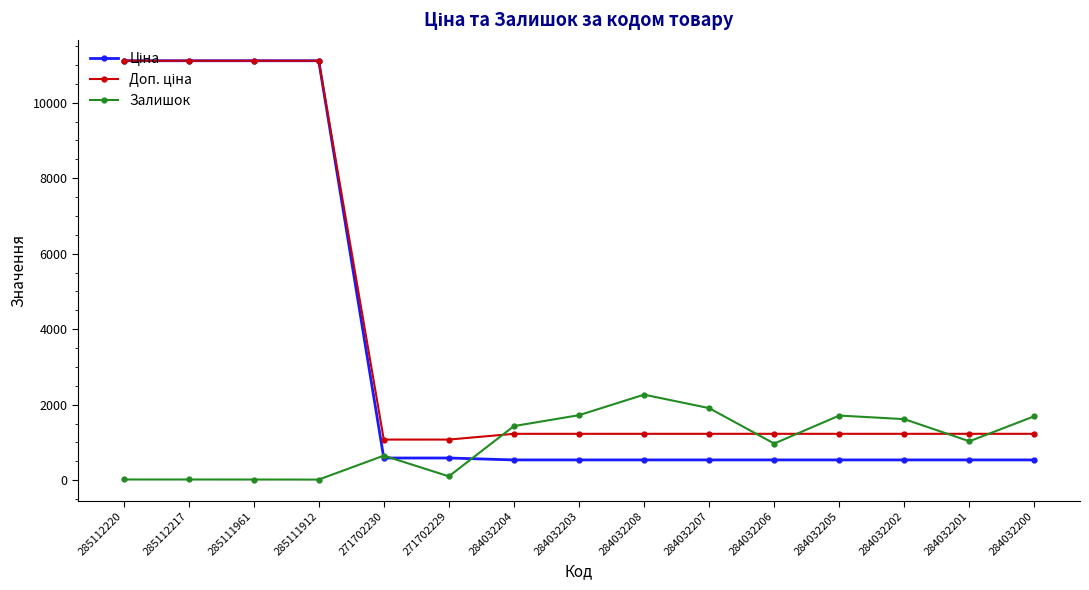

What is the total value across all series at 284032206?

2731.6